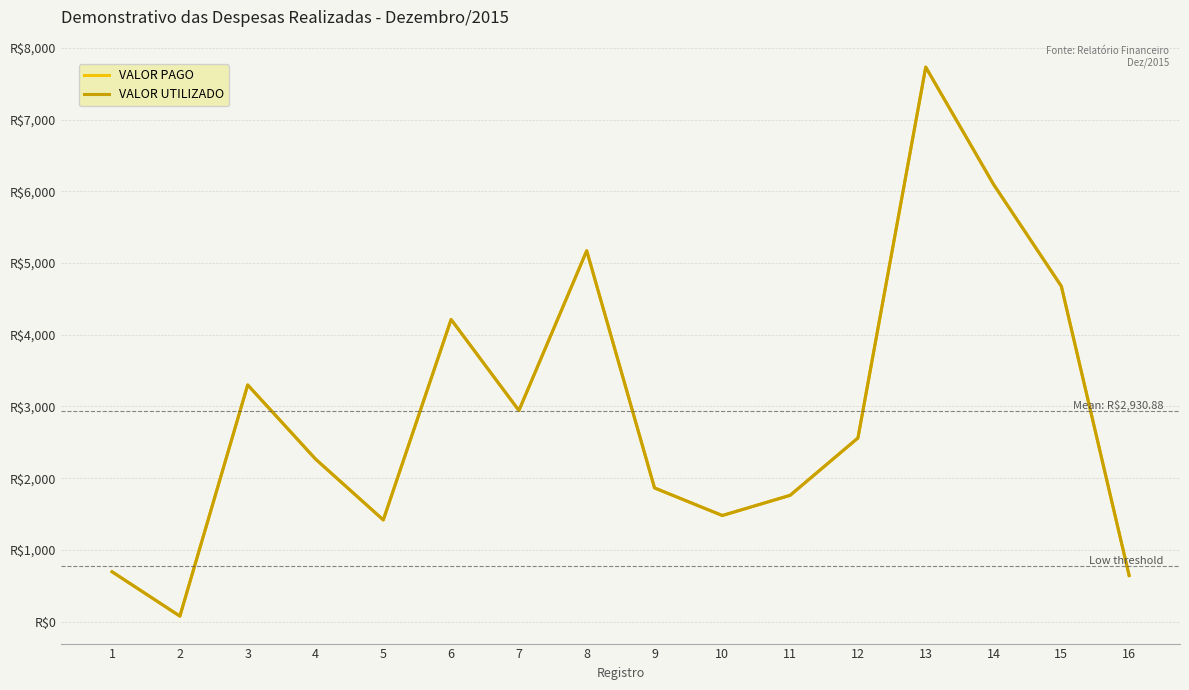

True or false: VALOR UTILIZADO and VALOR PAGO cross at least once.

False